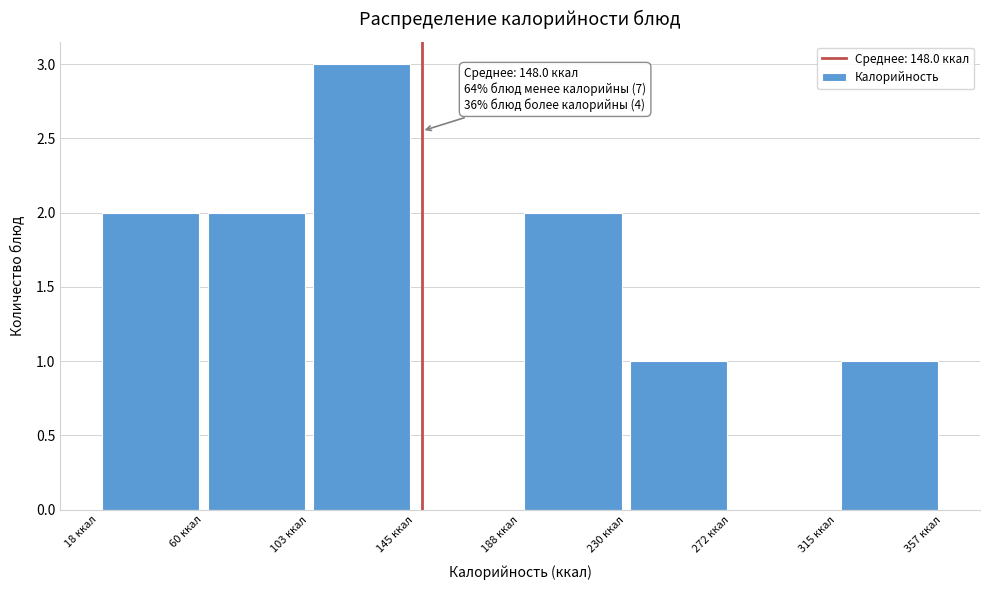

Which range on the x-axis has the tallest bar?

105 to 145